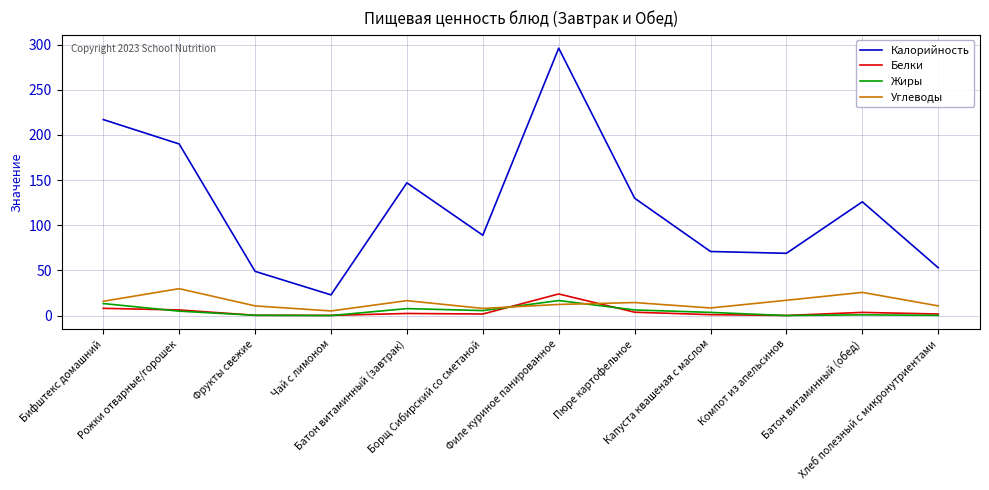

What is the maximum value shown in the chart?

296.0